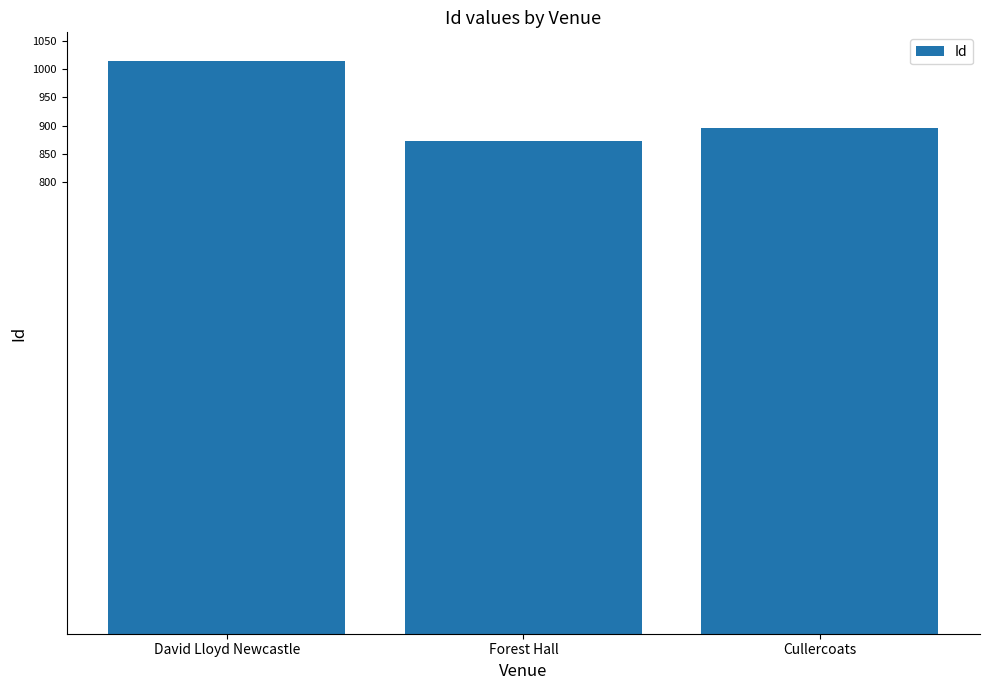

What is the change in value from Forest Hall to Cullercoats?

+22